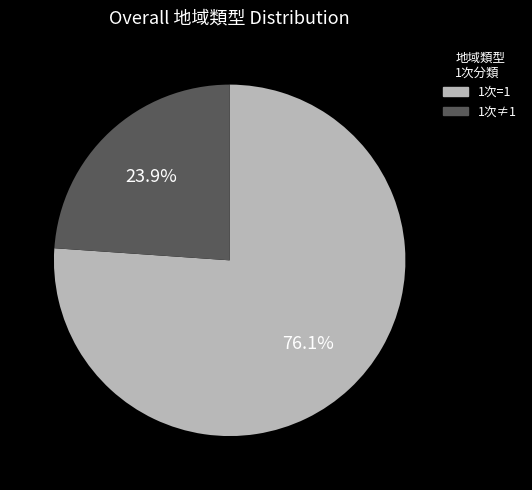

Does any single category account for the majority?

Yes